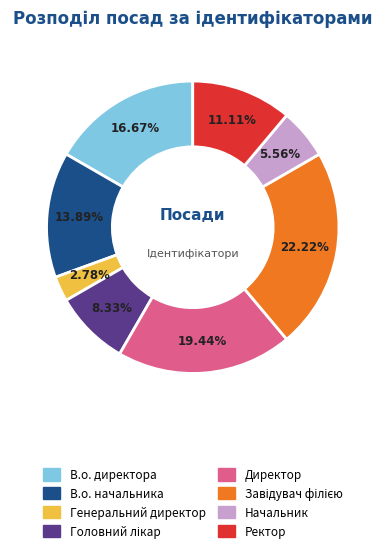

How many segments does this pie chart have?

8